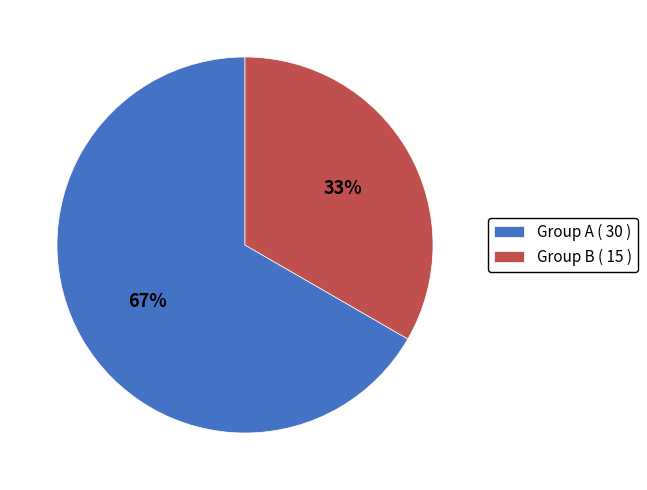

Does any single category account for the majority?

Yes